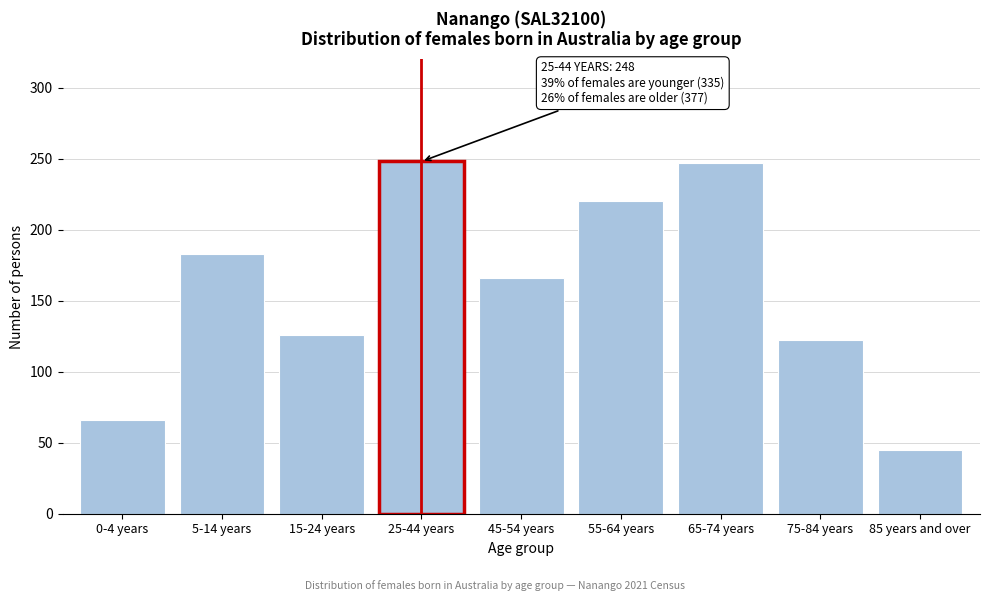

What is the change in value from 0-4 years to 65-74 years?

+181